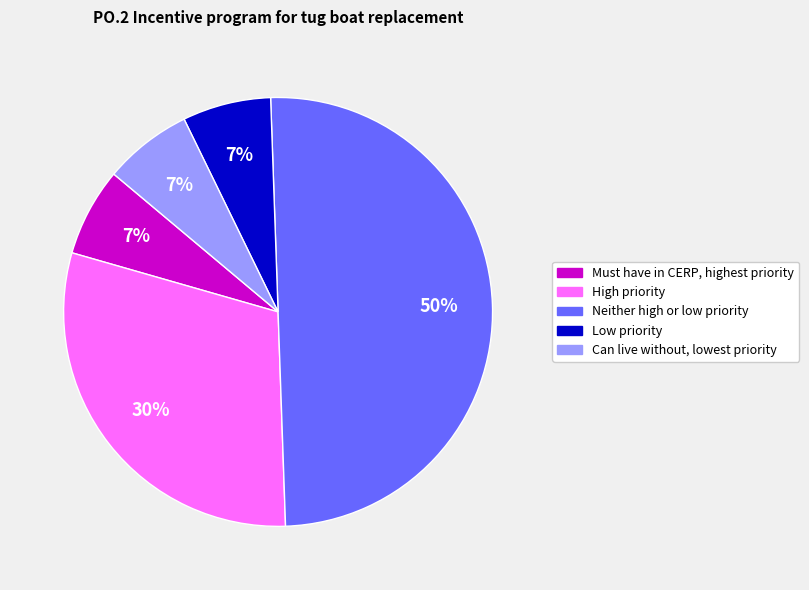

Between Neither high or low priority and High priority, which is larger?

Neither high or low priority